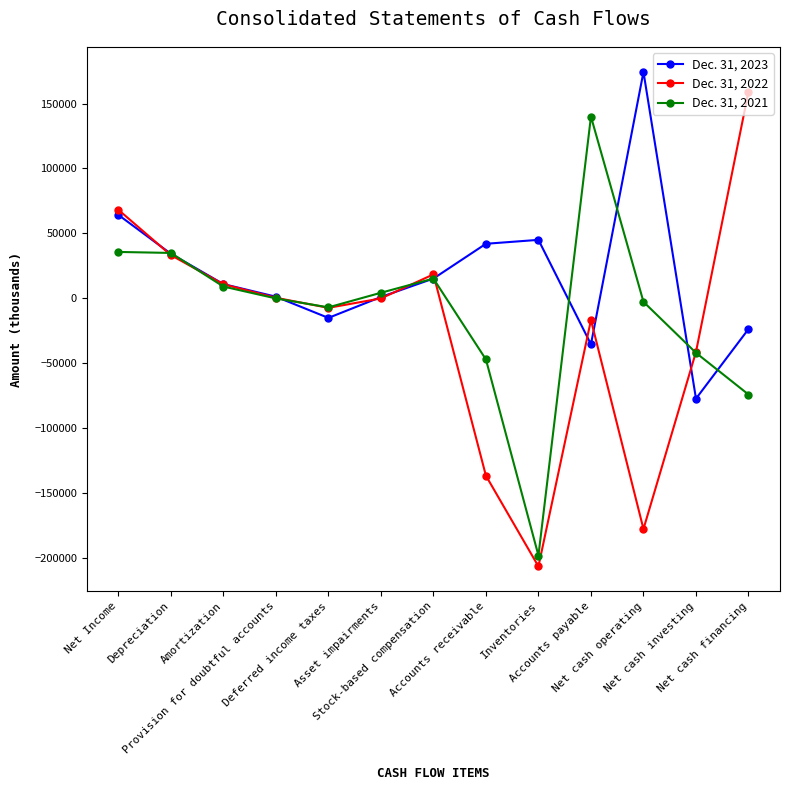

Is it true that Dec. 31, 2022 equals 159229 at Net cash financing?

True